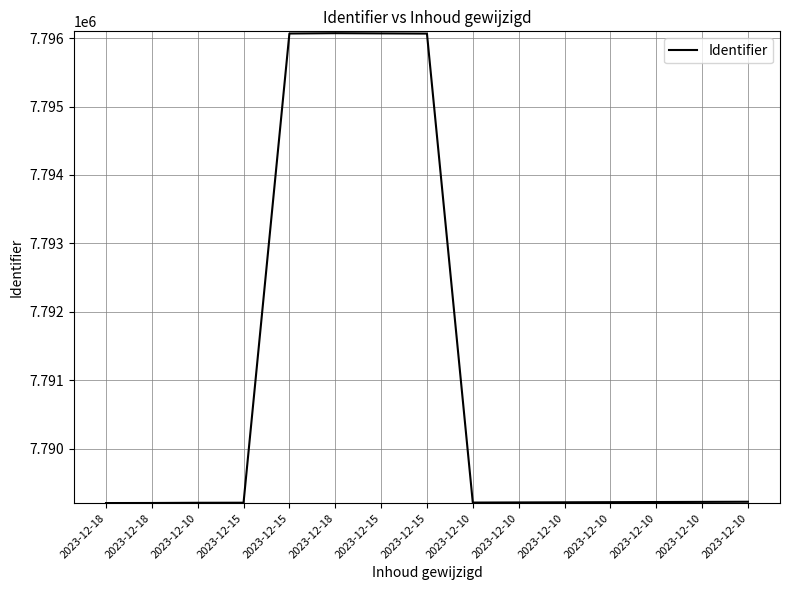

Rank the categories by value from lowest to highest.

2023-12-18, 2023-12-18, 2023-12-10, 2023-12-15, 2023-12-10, 2023-12-10, 2023-12-10, 2023-12-10, 2023-12-10, 2023-12-10, 2023-12-10, 2023-12-15, 2023-12-15, 2023-12-15, 2023-12-18